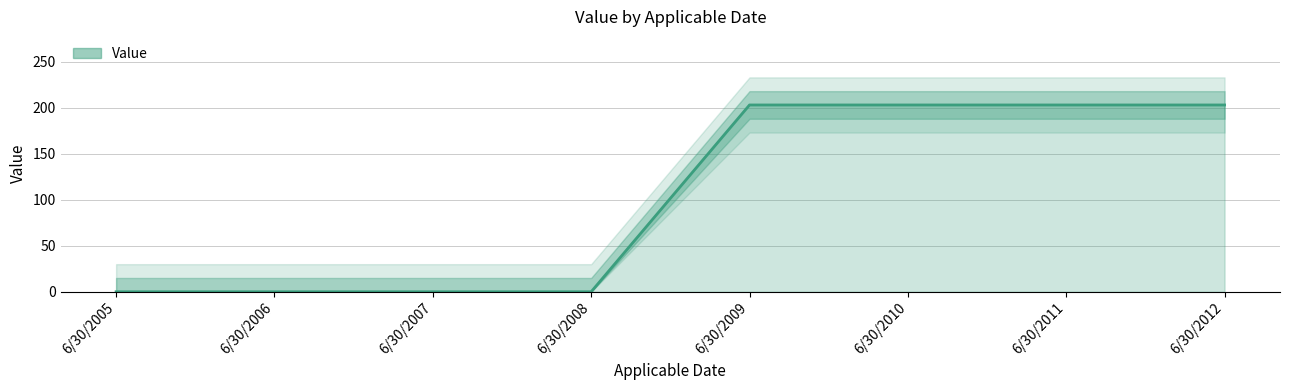

Reading left to right, what are all the values shown in this chart?

0	0	0	0	203	203	203	203